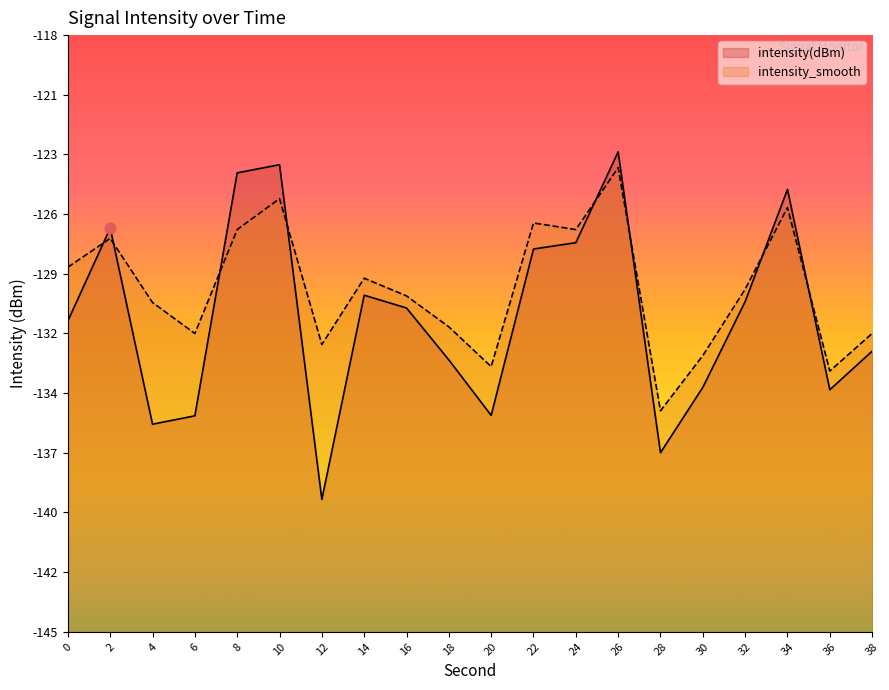

Which series has the largest Y range (max minus min)?

intensity(dBm)